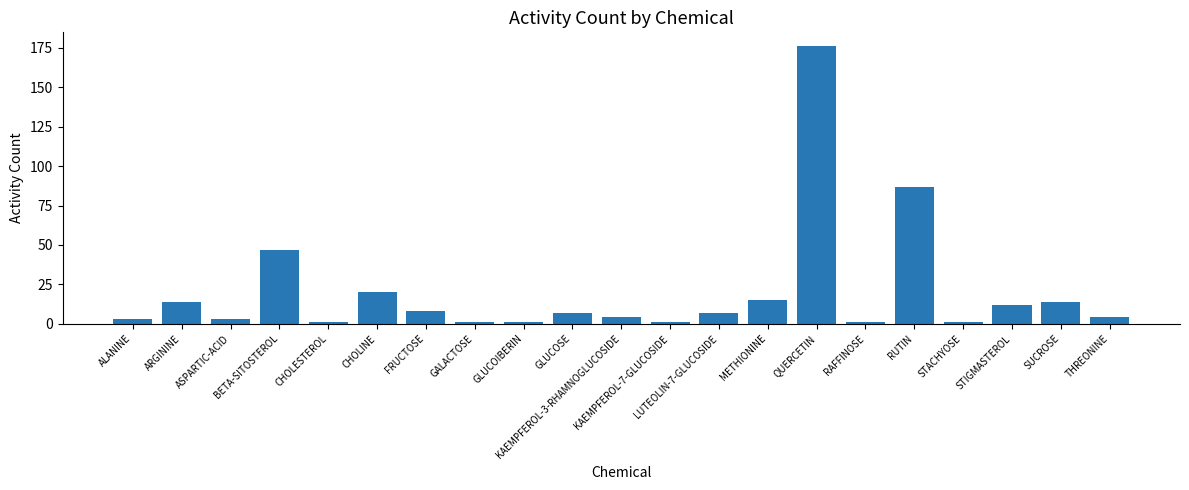

What is the greatest value displayed?

176